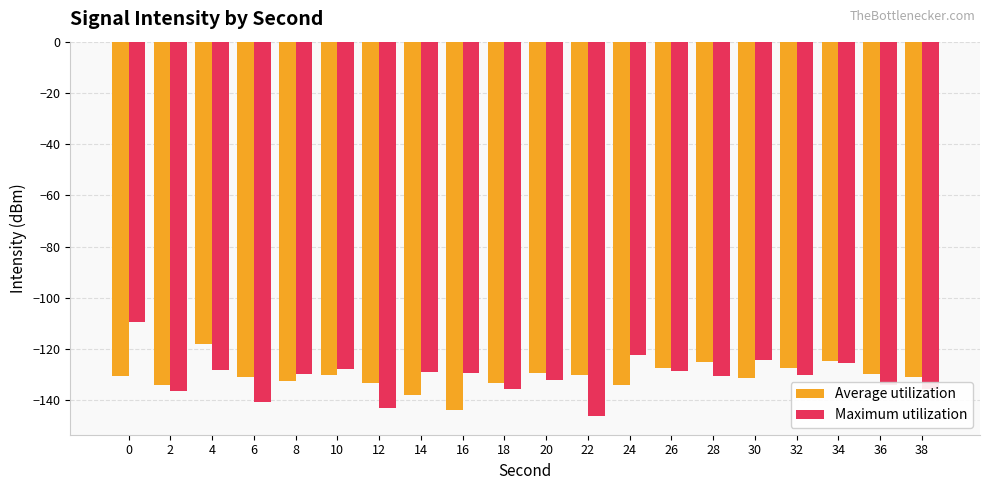

The Average utilization series shows -127.2 at 26. True or false?

True